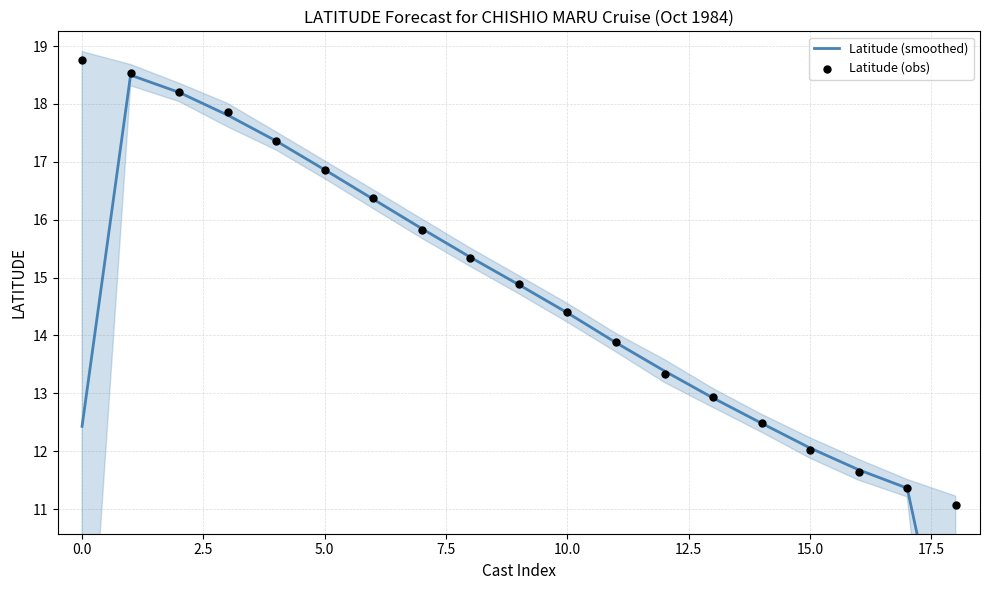

What is the total value across all series at 12.5?

32.7